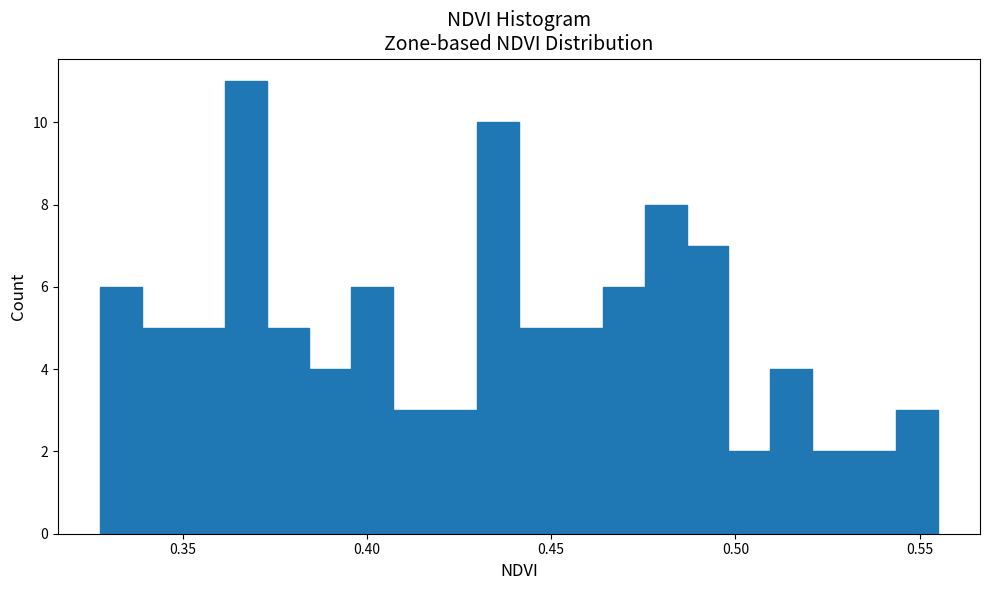

Around what value on the x-axis is the tallest bar? Give the approximate position of its centre, as read against the axis.

0.365